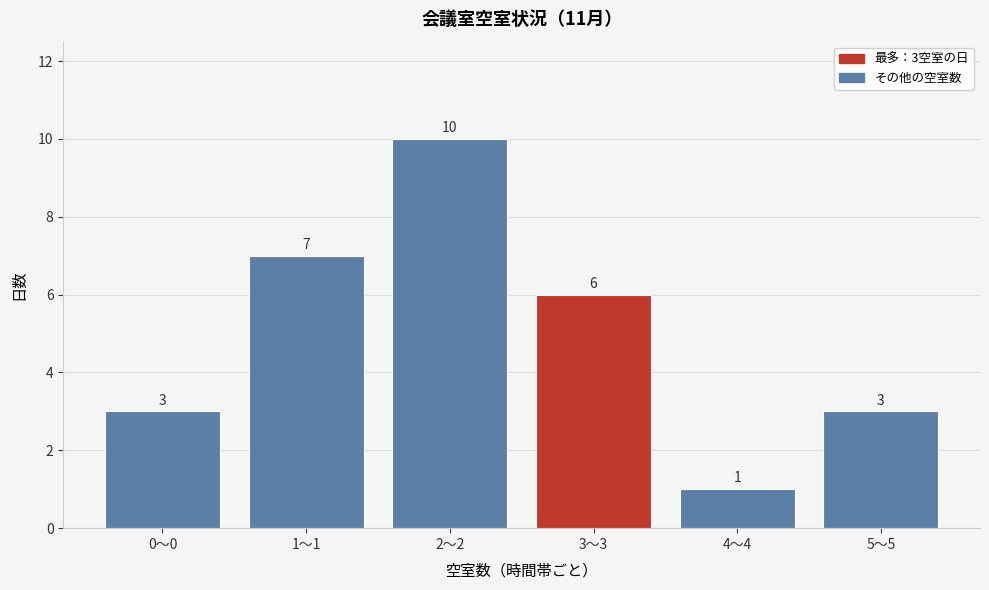

Reading left to right, what are all the values shown in this chart?

0〜0=3	1〜1=7	2〜2=10	3〜3=6	4〜4=1	5〜5=3